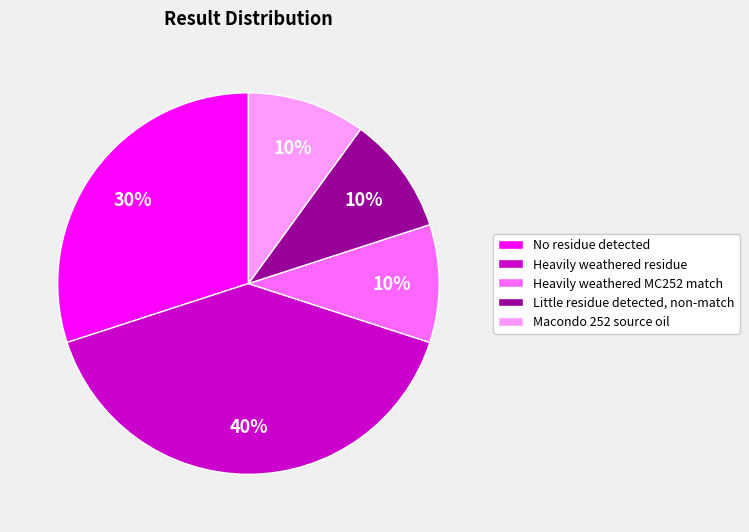

Is it true that Little residue detected, non-match is 10% of the pie?

True